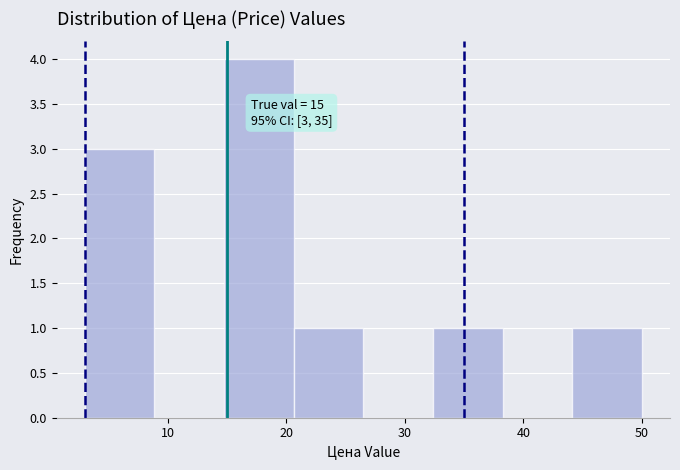

Which range on the x-axis has the tallest bar?

15 to 21